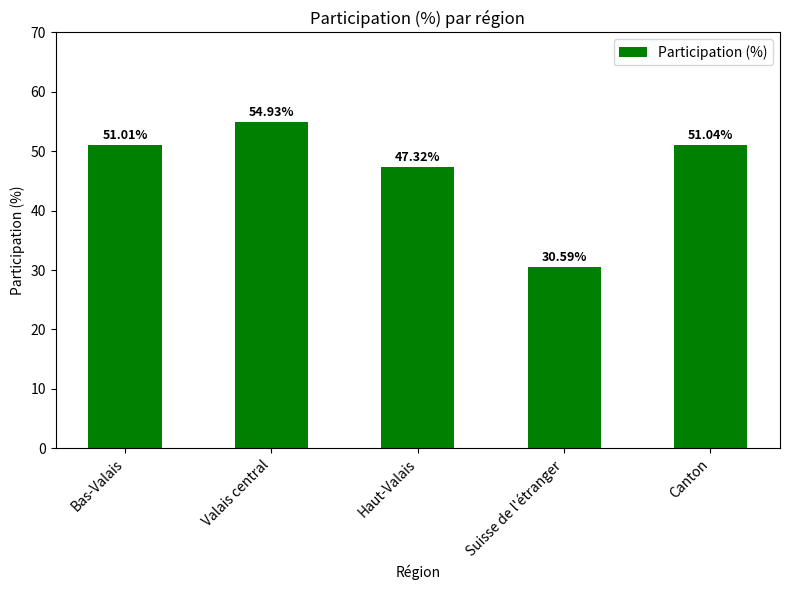

What is the sum of the values at Canton and Haut-Valais?

98.4